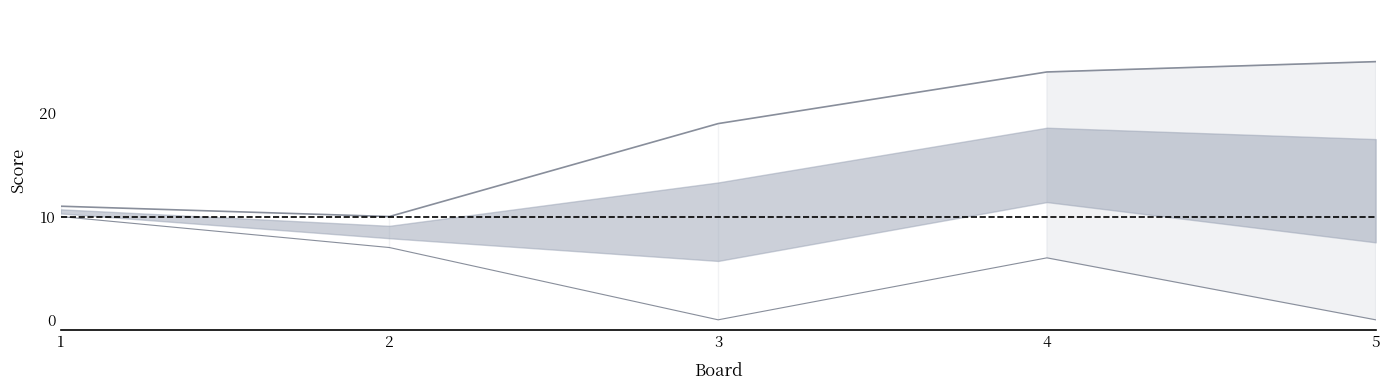

Where is the first local maximum for Score 2?

3